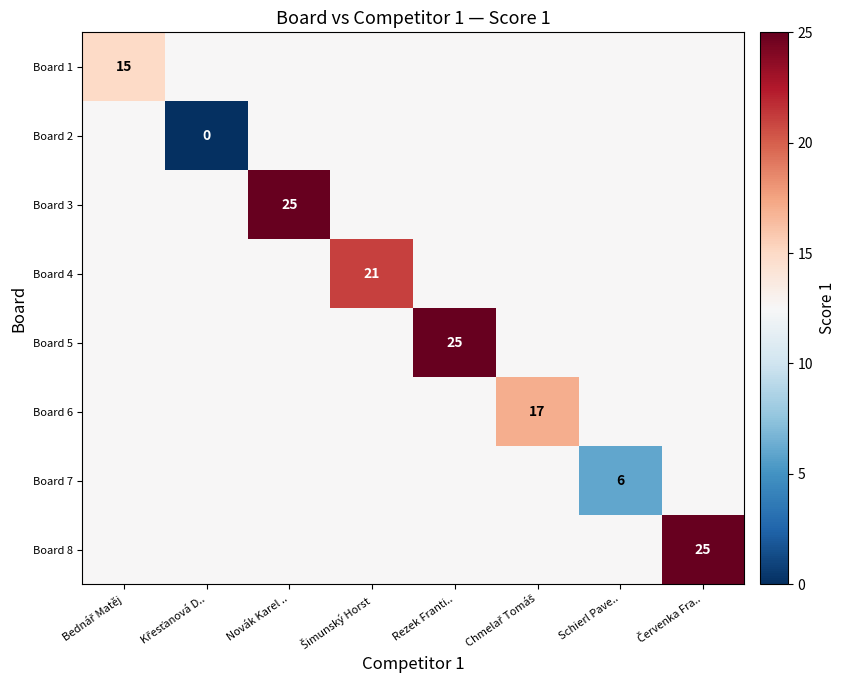

Is it true that Board 7 equals 4.3 at Novák Karel ..?

False